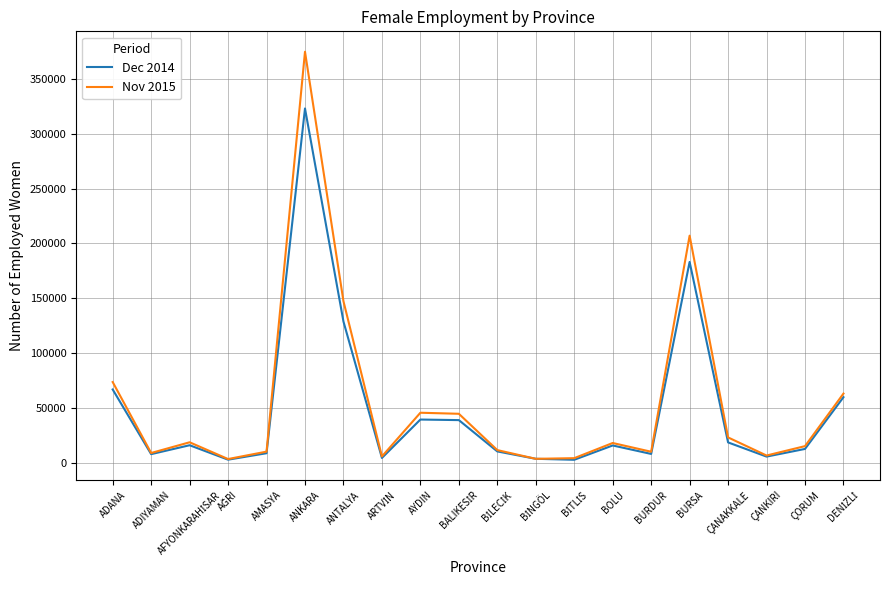

At how many categories does at least one series exceed 338442?

1